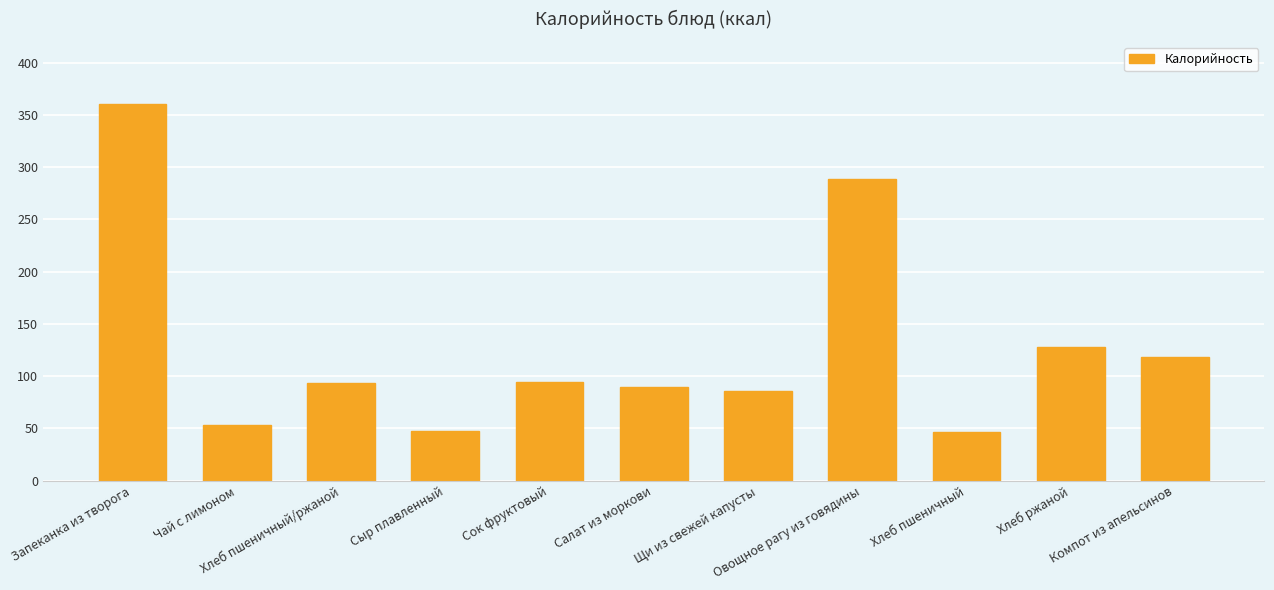

Are the bars horizontal?

No